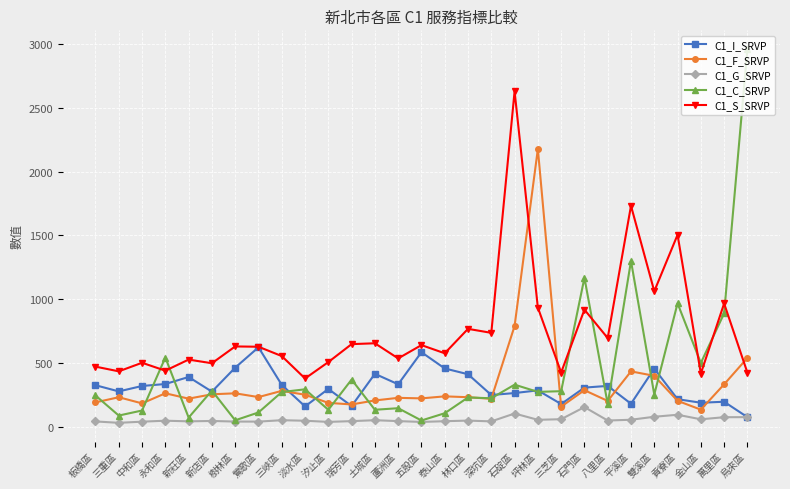

What is the minimum value for C1_C_SRVP?

47.8